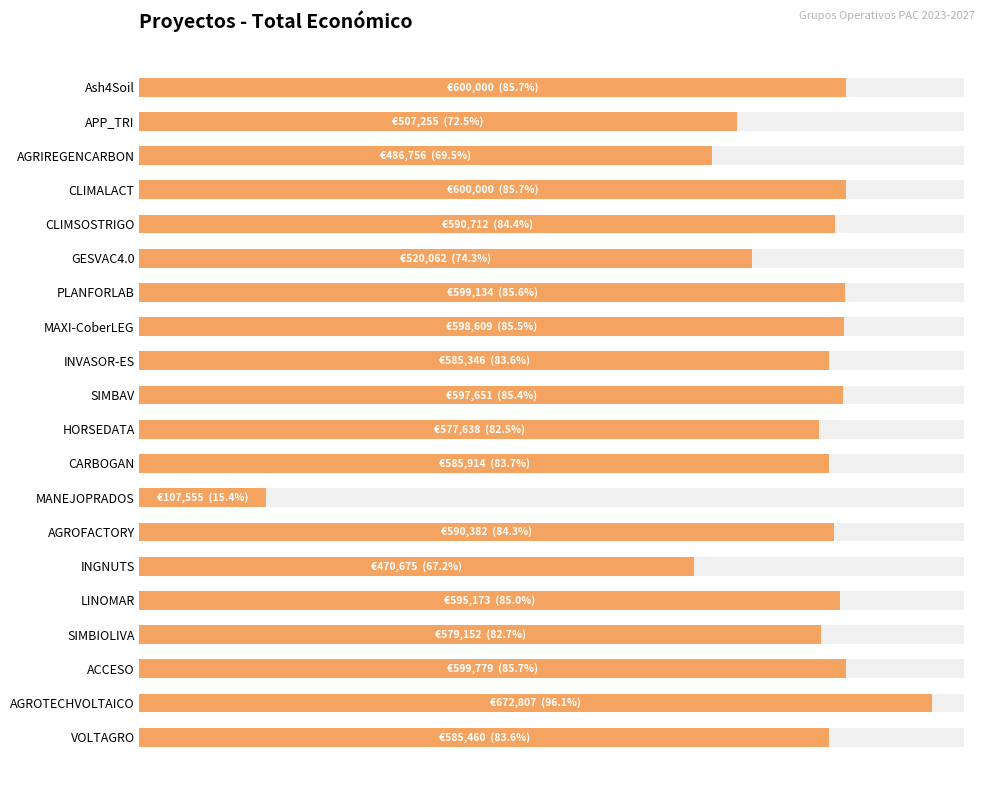

The value at ACCESO is 127675. True or false?

False